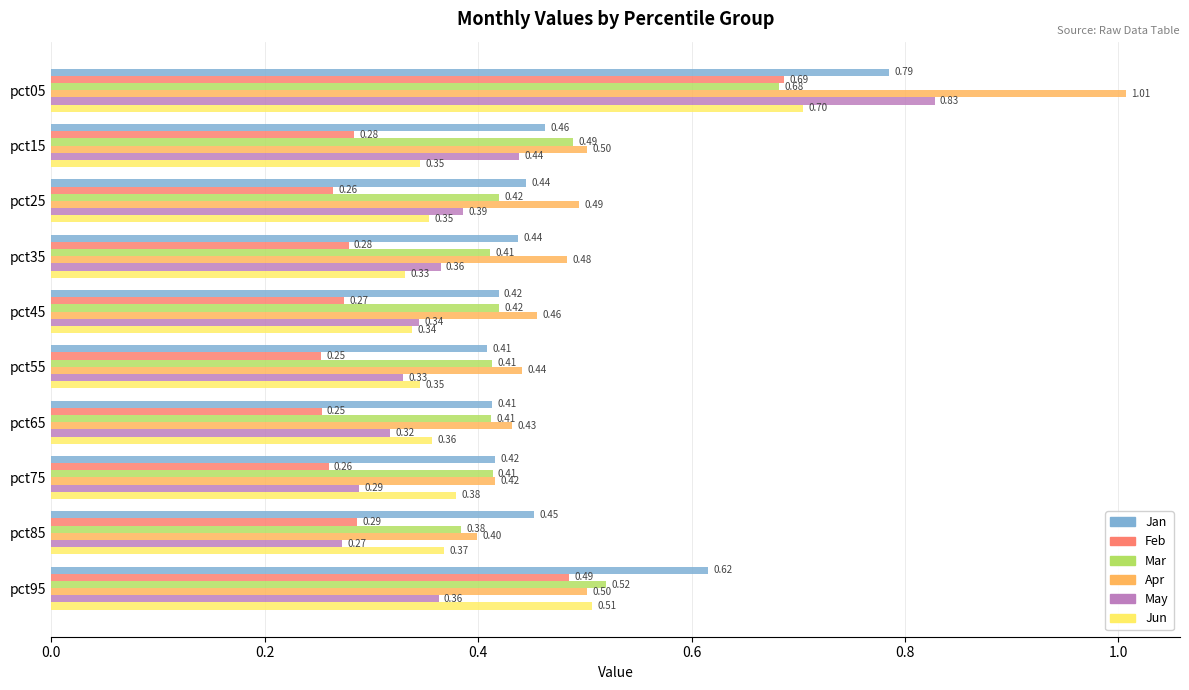

Which series has the largest range (max minus min)?

Apr